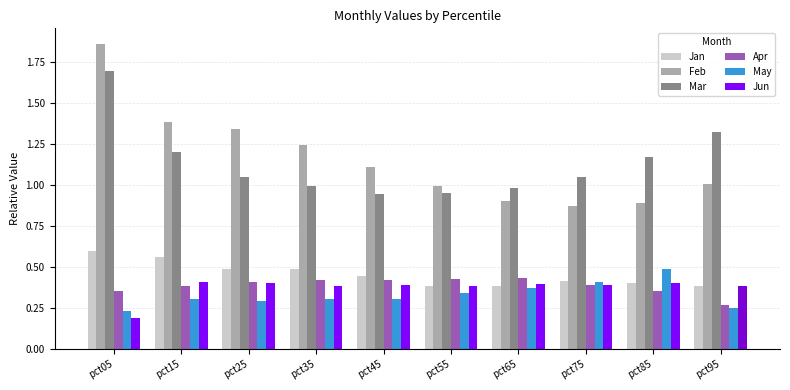

Which series changed the most between pct55 and pct75?

Feb